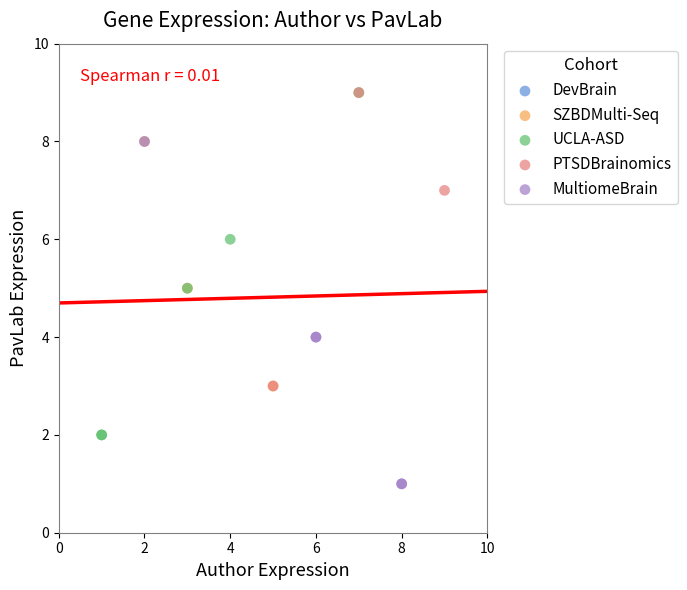

Which series reaches the minimum Y coordinate?

MultiomeBrain